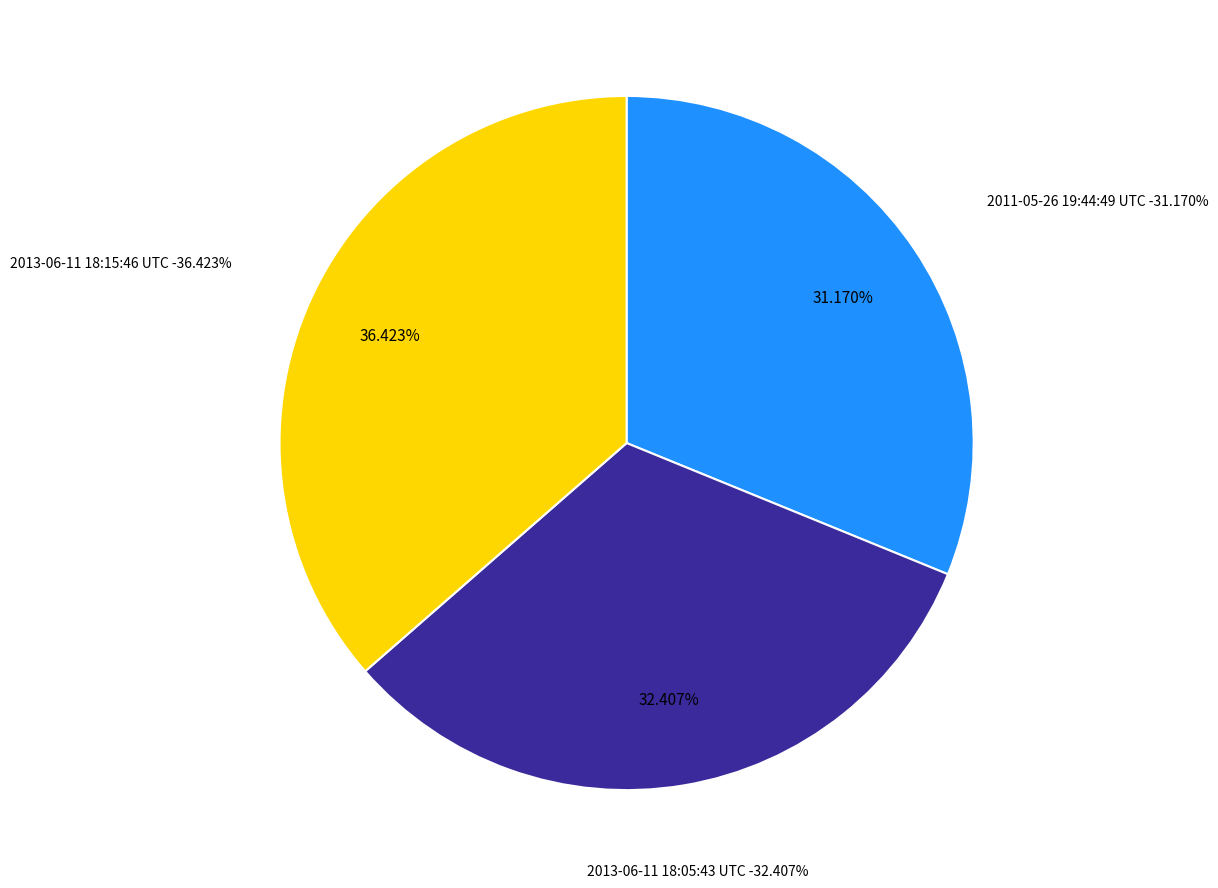

To the nearest percent, what portion does 2013-06-11 18:05:43 UTC represent?

32%